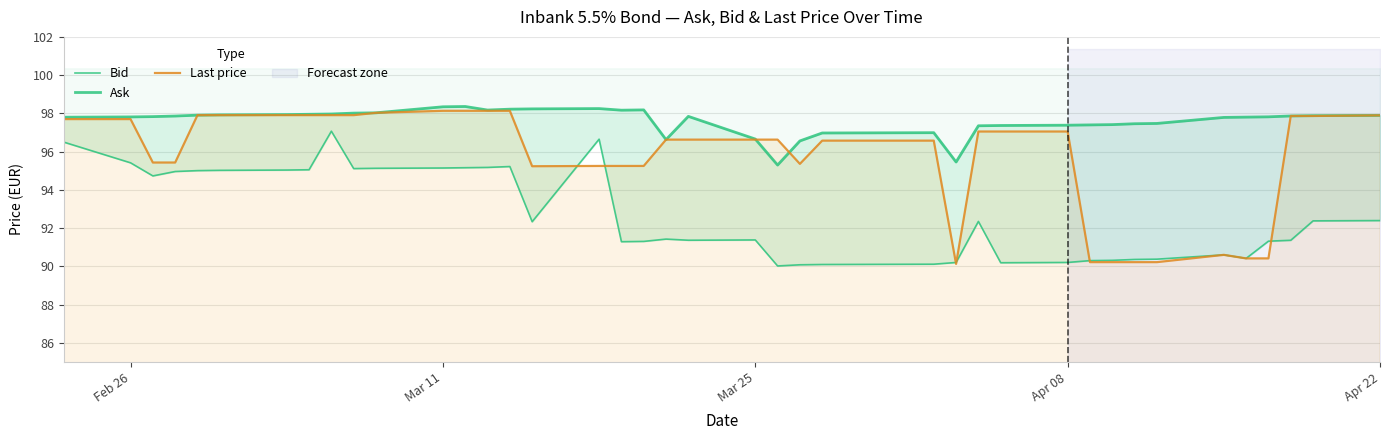

Is it true that Last price equals 97.7 at Feb 26?

True